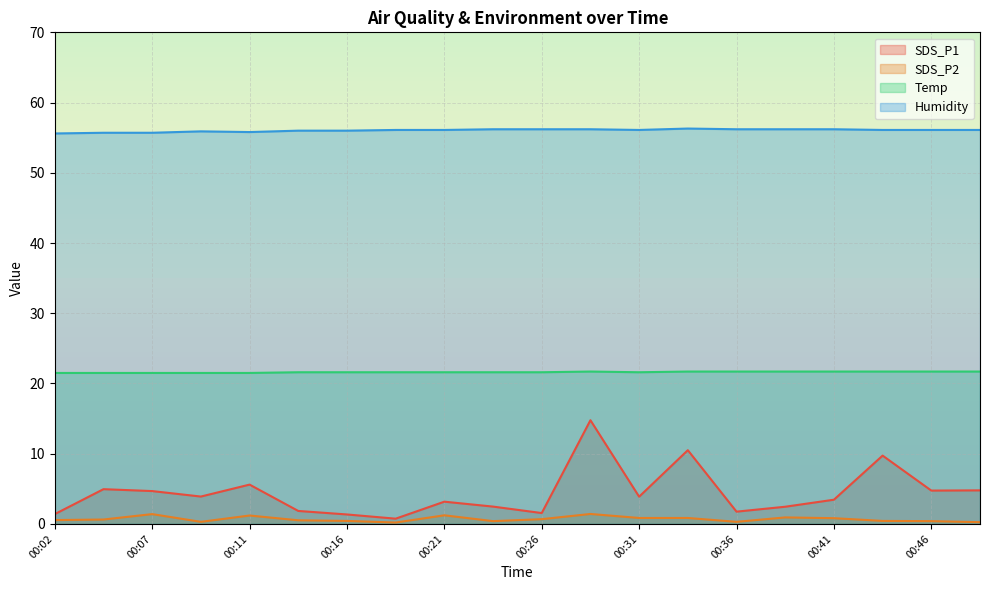

At which label does SDS_P1 reach its peak?

00:29